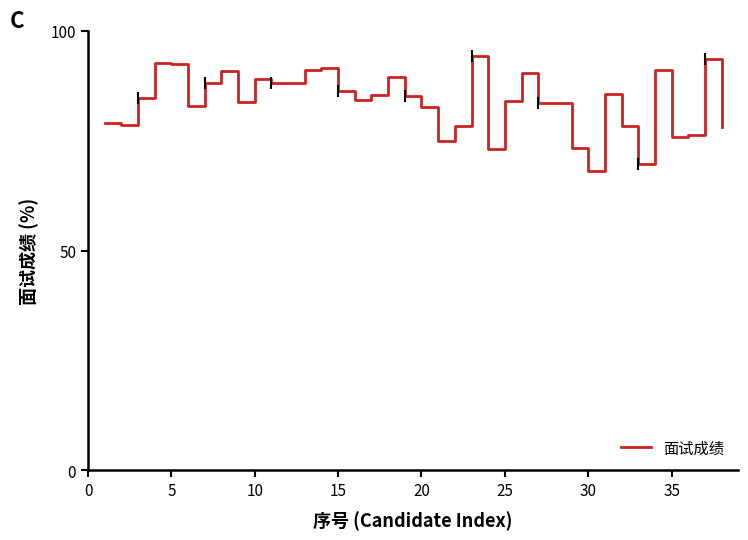

What is the minimum value shown in the chart?

68.2